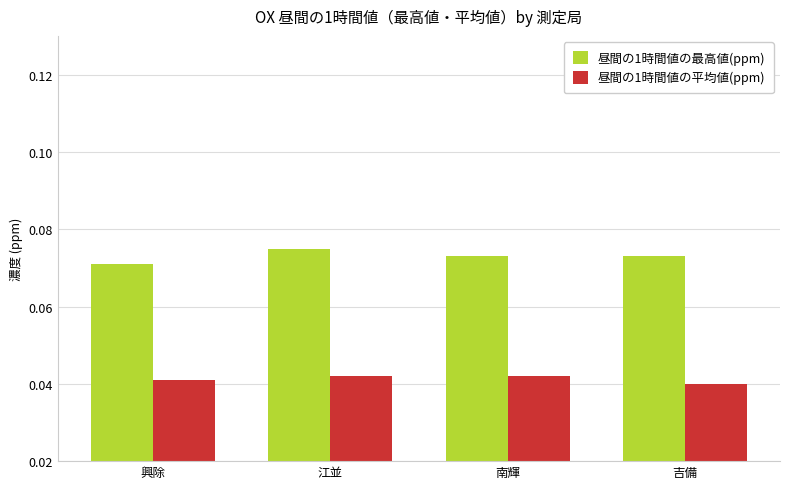

What is the sum of all 昼間の1時間値の最高値(ppm) values?

0.3